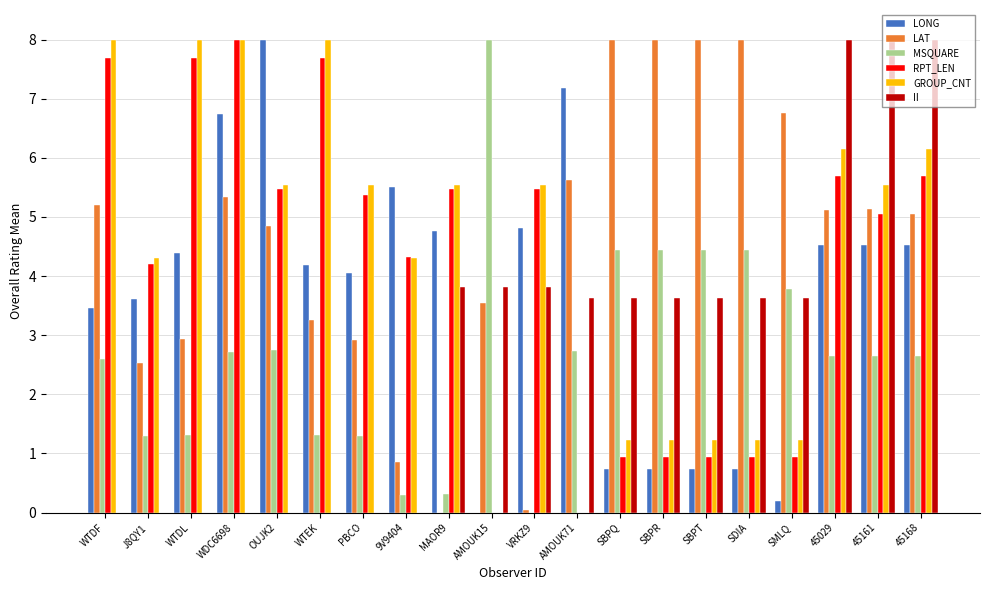

What is the total value across all series at WTDL?

24.3